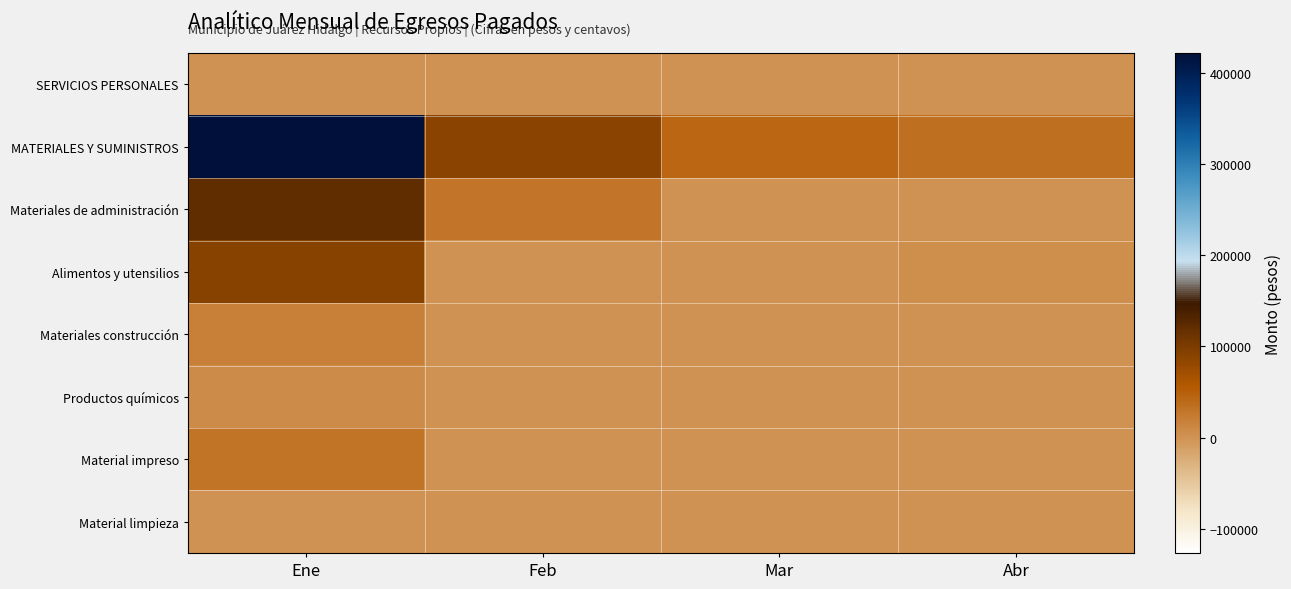

Which category has the lowest value across all series?

Feb